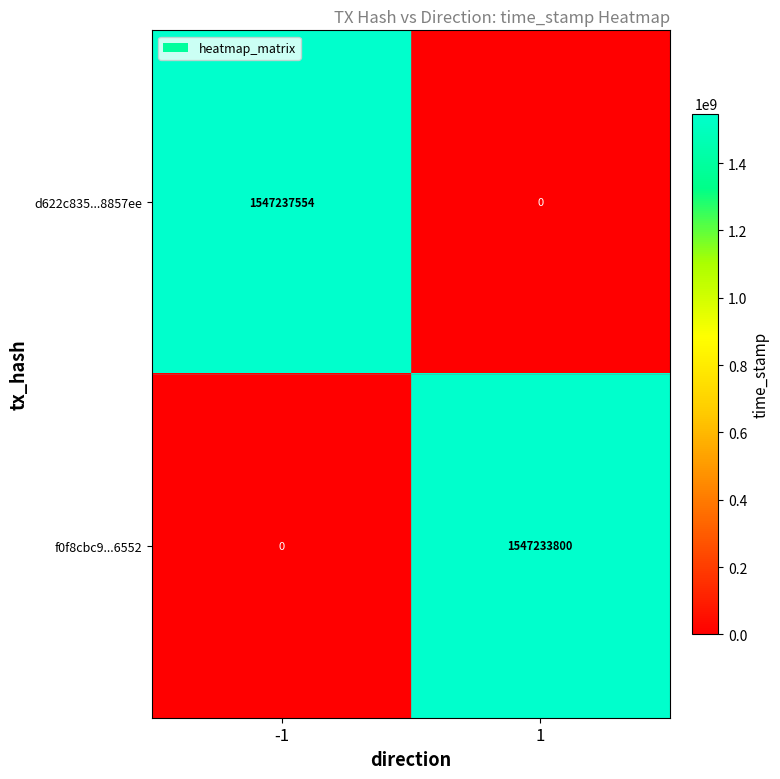

What value does the f0f8cbc9...6552 series have at 1, to the nearest 10?

1547233800